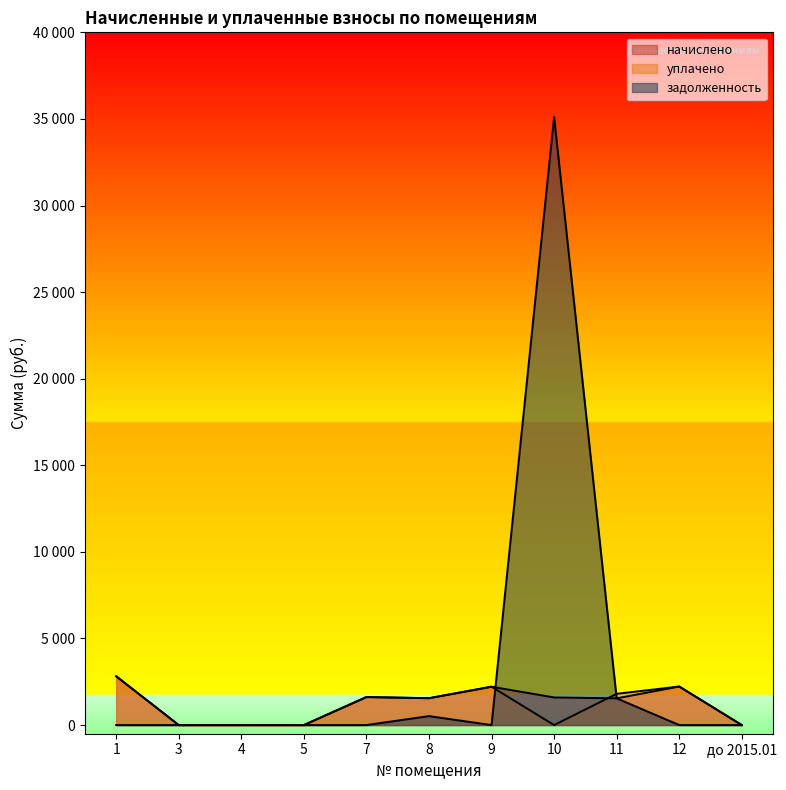

The начислено series shows 1076.8 at 7. True or false?

False